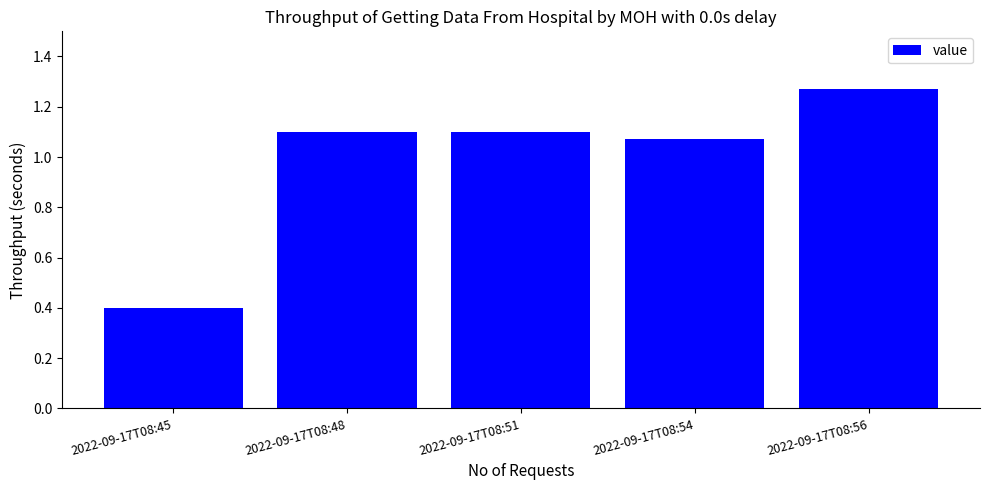

Is it true that the value at 2022-09-17T08:54 is 1.1?

True